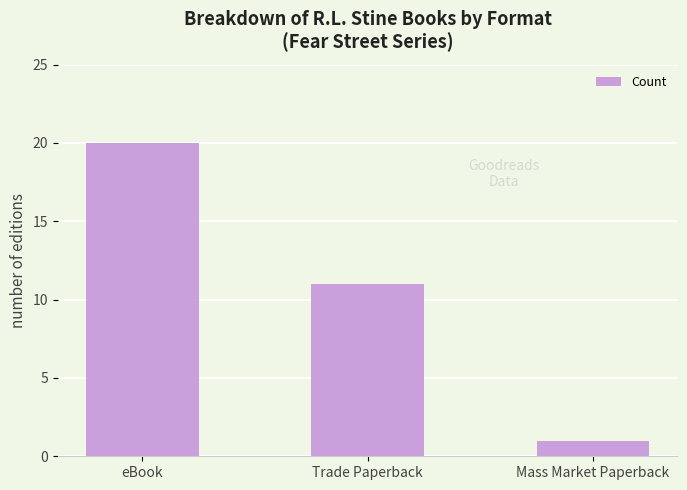

At which label is the value closest to 10?

Trade Paperback